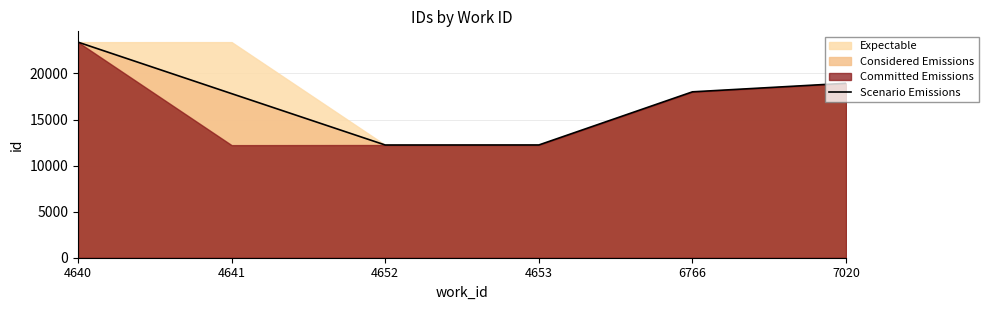

Reading left to right, extract all data points from this chart.

23399	17811	12234	12239	18006	18934